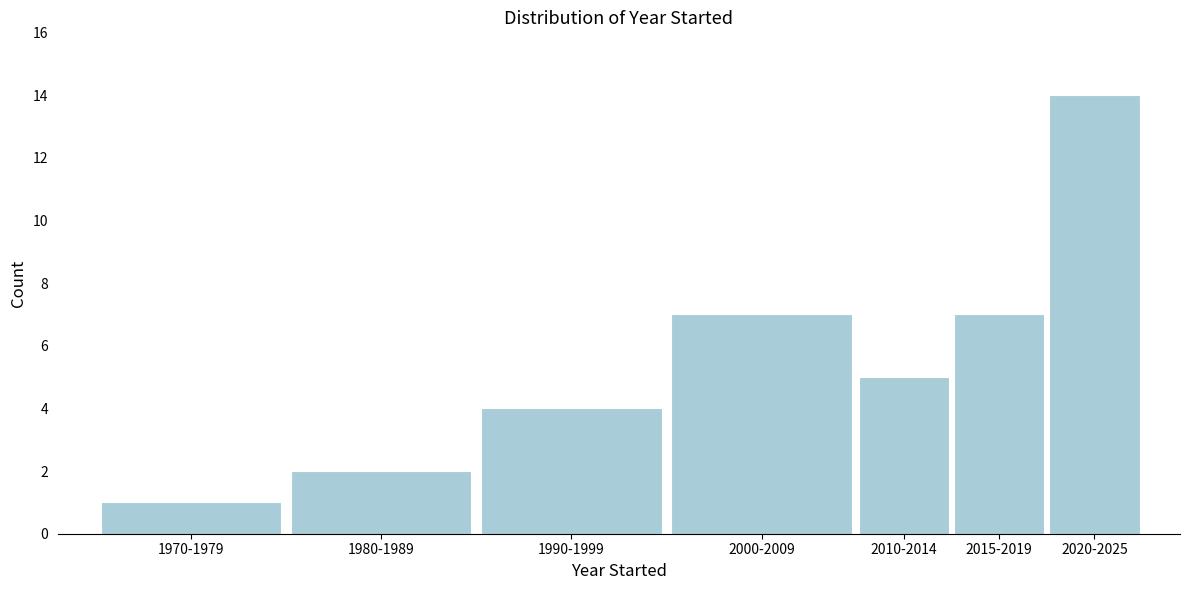

Reading left to right, list all the values displayed in this chart.

1970-1979=1	1980-1989=2	1990-1999=4	2000-2009=7	2010-2014=5	2015-2019=7	2020-2025=14